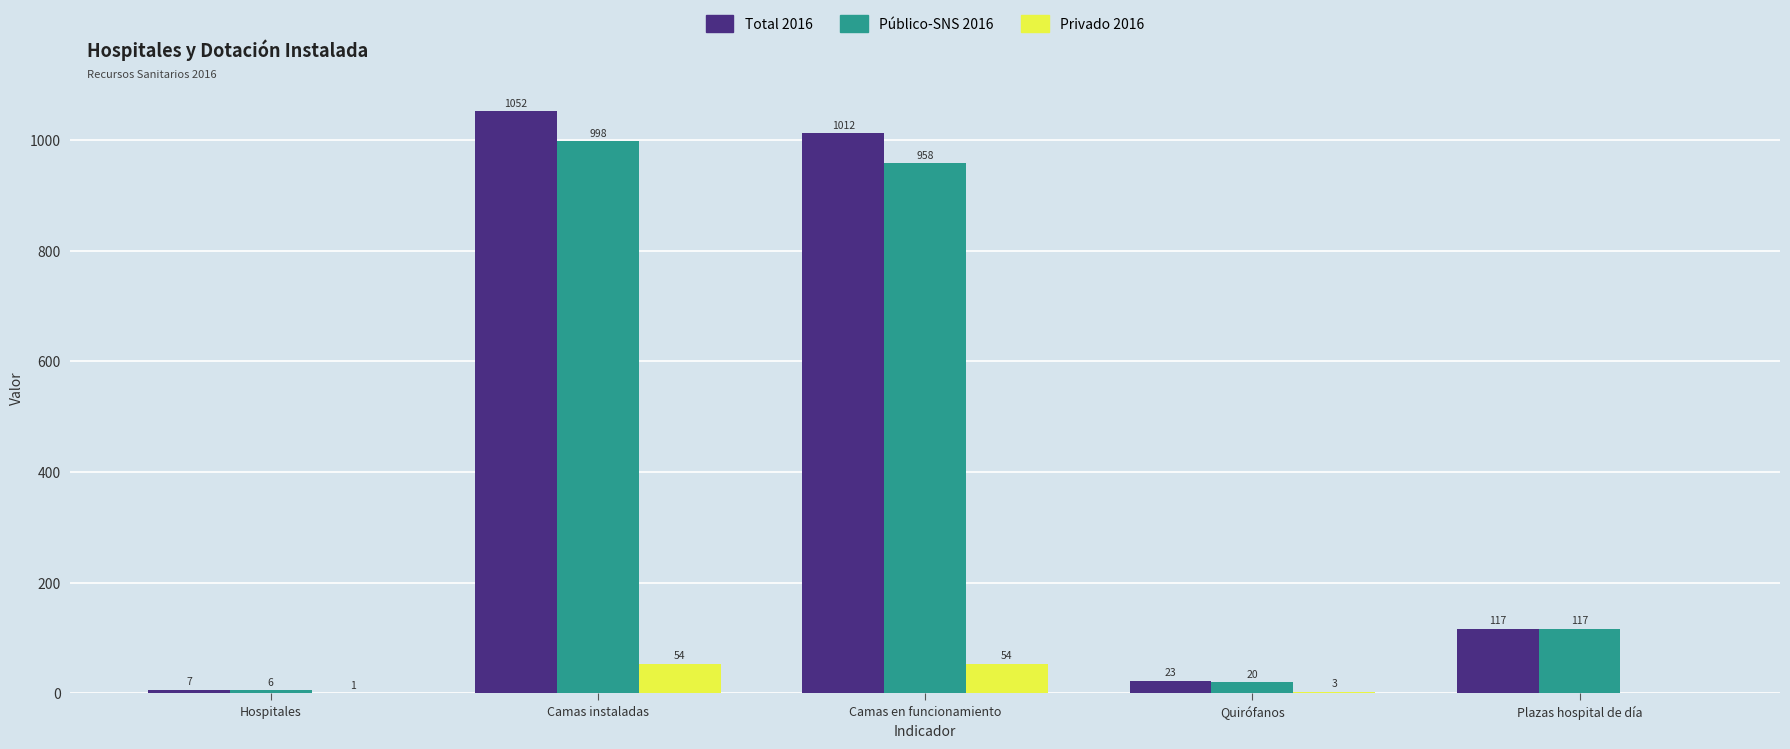

Reading right to left, what are all the values shown in this chart?

Total 2016: 117	23	1012	1052	7
Público-SNS 2016: 117	20	958	998	6
Privado 2016: 0	3	54	54	1